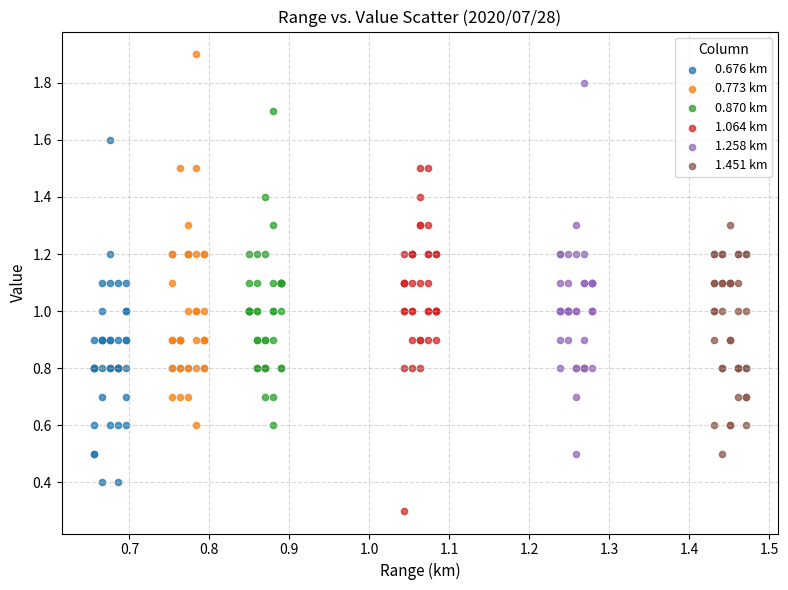

Which series reaches the maximum Y coordinate?

0.773 km